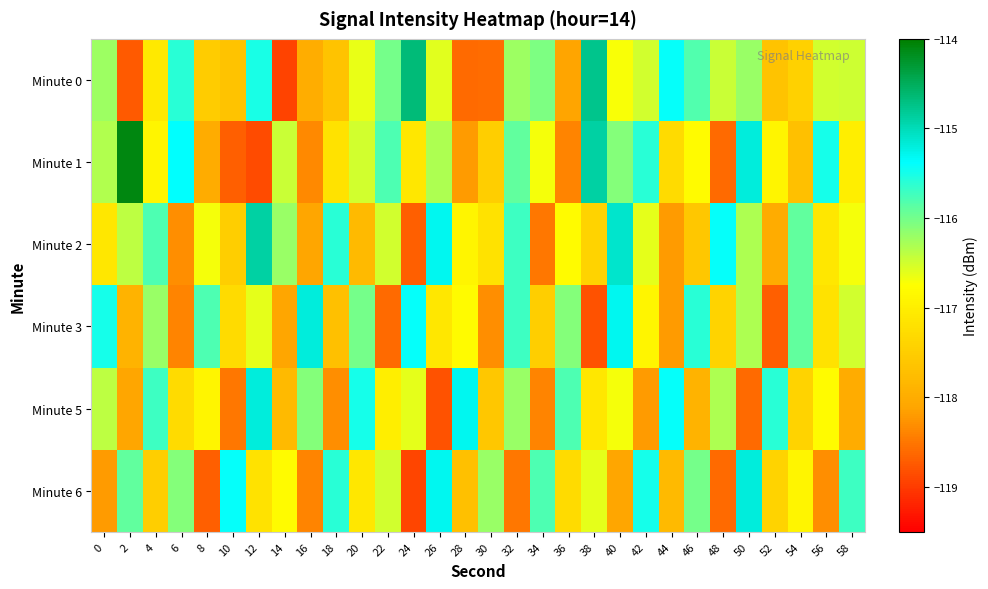

How many categories are shown in the chart?

30